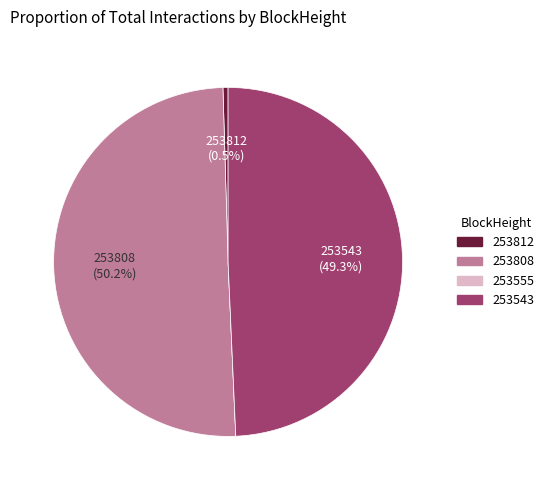

What percentage do 253812 and 253808 together represent?

50.7%